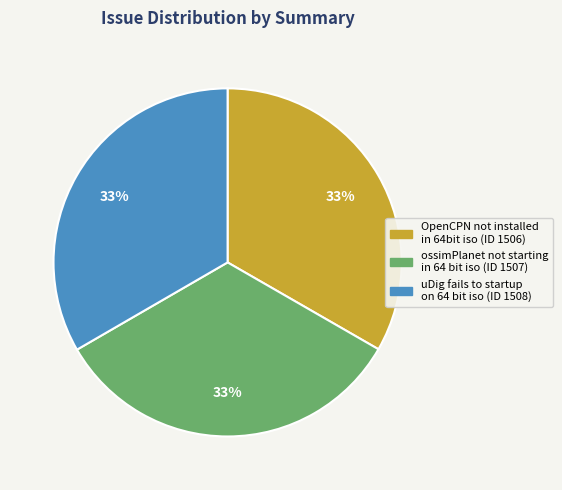

True or false: uDig fails to startup on 64 bit iso accounts for 33% of the total.

True